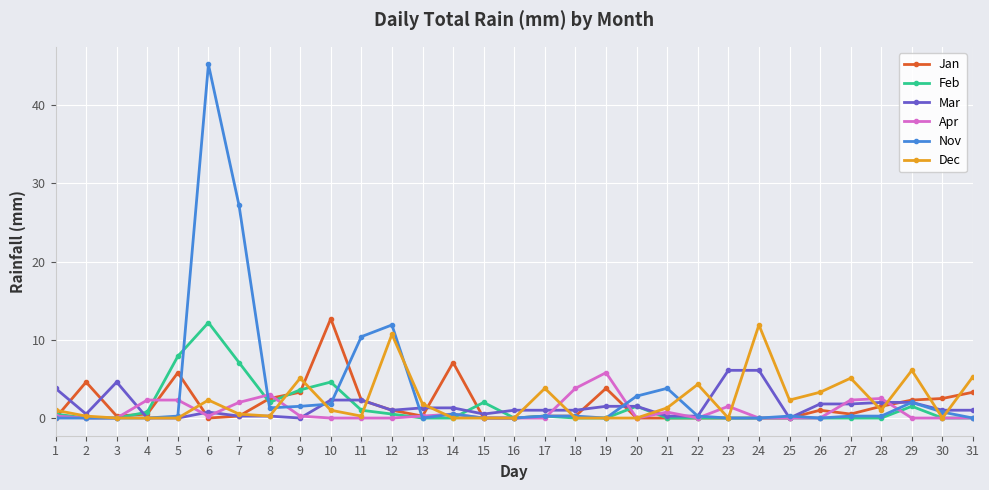

Which series has the largest range (max minus min)?

Nov